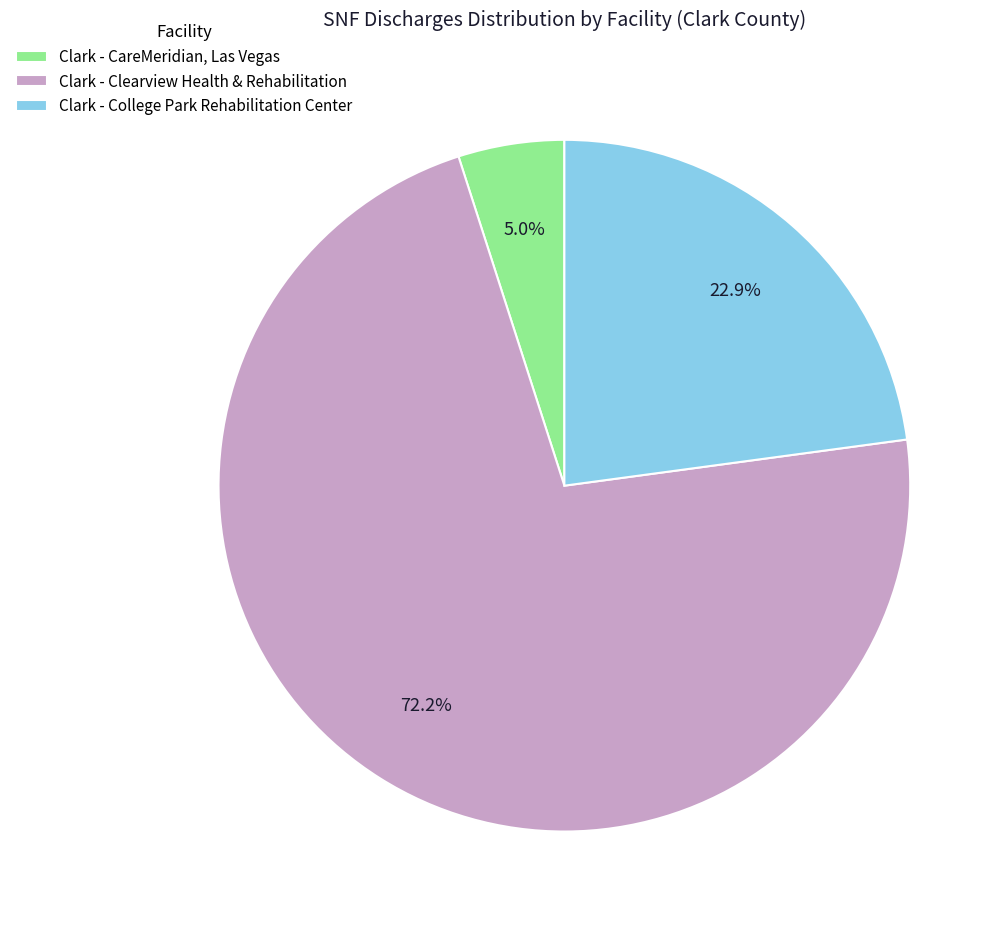

Which category accounts for the majority?

Clark - Clearview Health & Rehabilitation